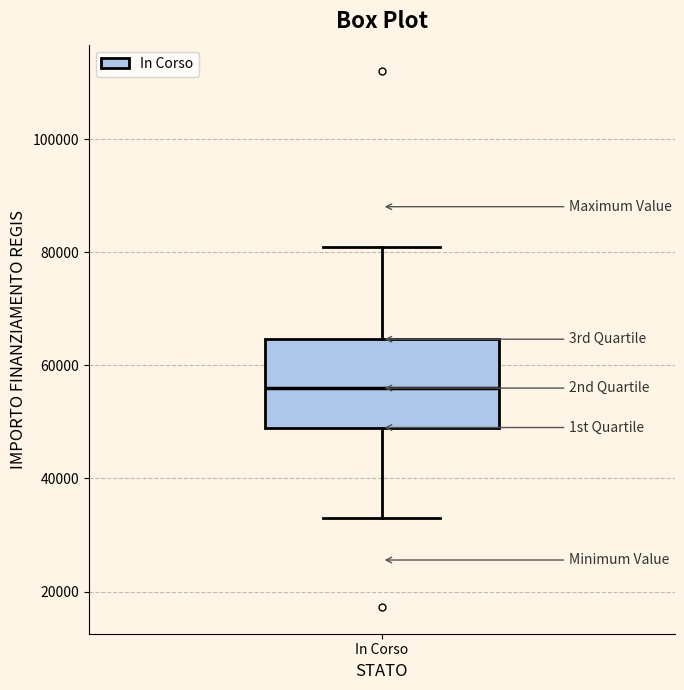

Where is the lower edge of the box for In Corso on the y-axis? The values are not printed on the chart, so give them approximately, as read against the axis.

50000